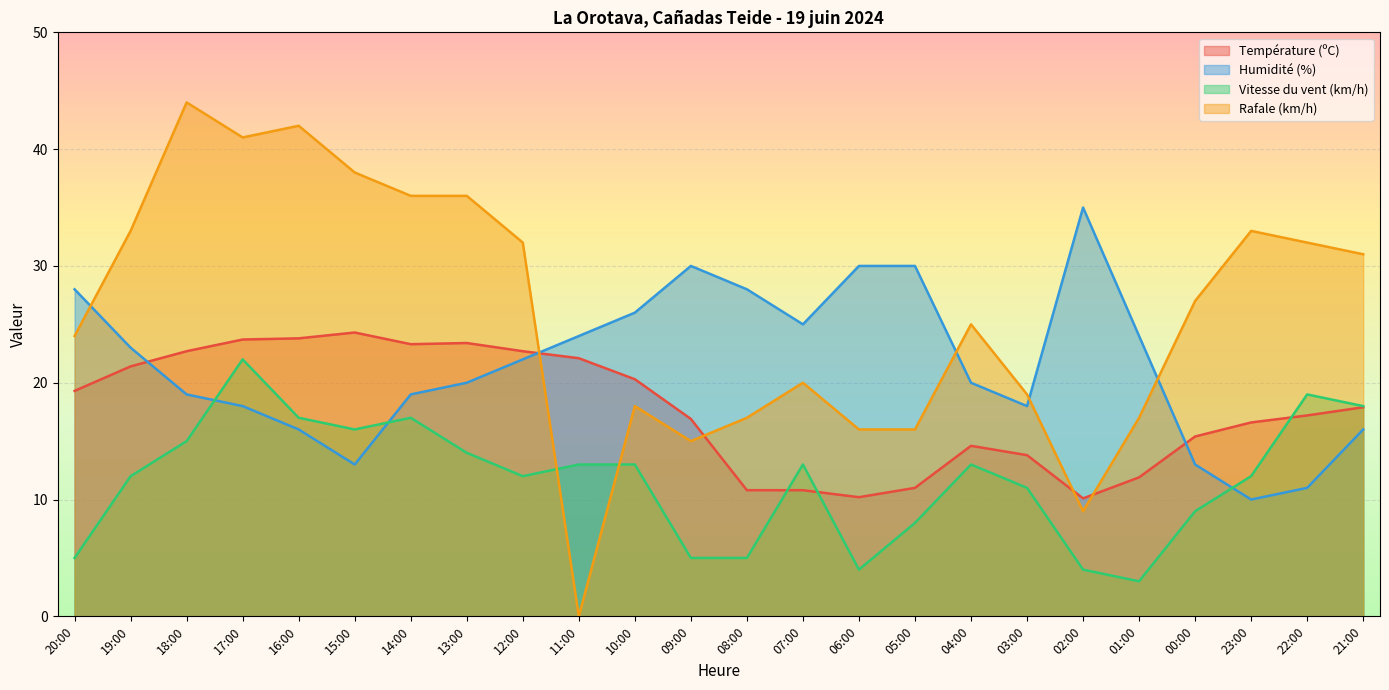

At which label does Humidité (%) reach its peak?

02:00